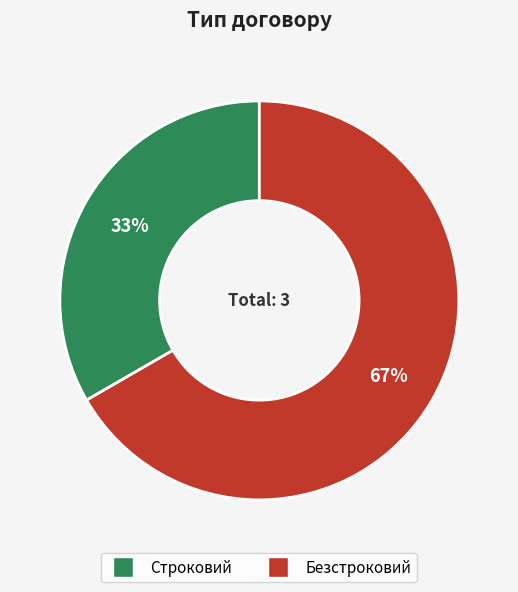

What is the largest slice in the pie chart?

Безстроковий